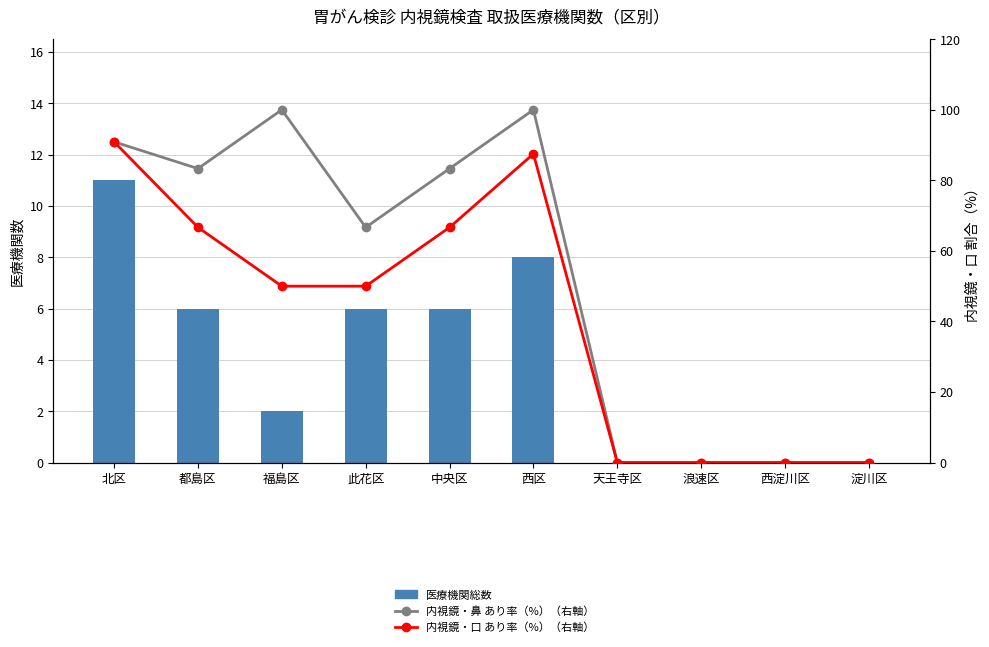

What is the difference between the 内視鏡・口 あり率（%）（右軸） values at 浪速区 and 都島区?

66.7